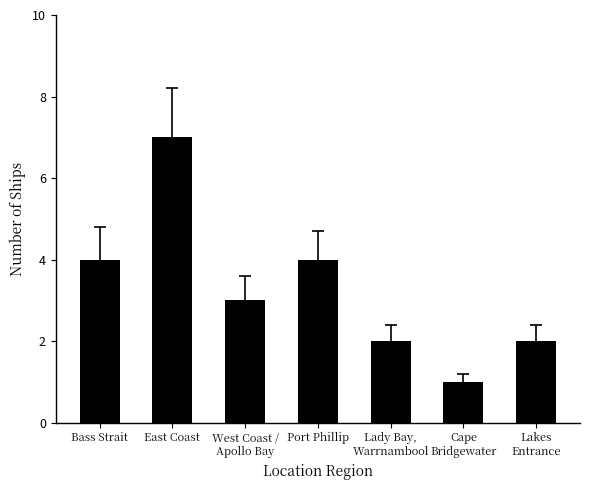

Which has a higher value, Cape
Bridgewater or Bass Strait?

Bass Strait